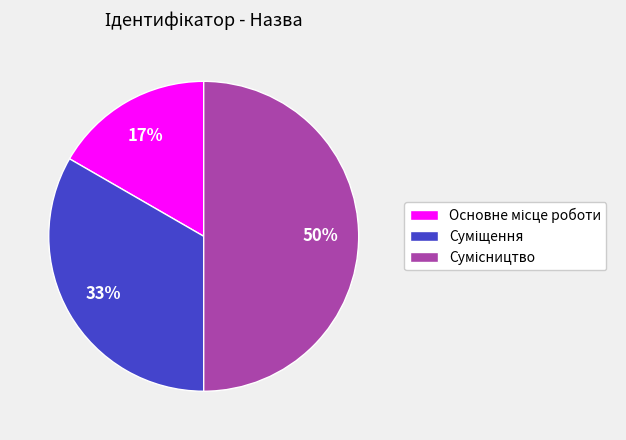

To the nearest percent, what is the difference between the largest and smallest slice percentages?

33%